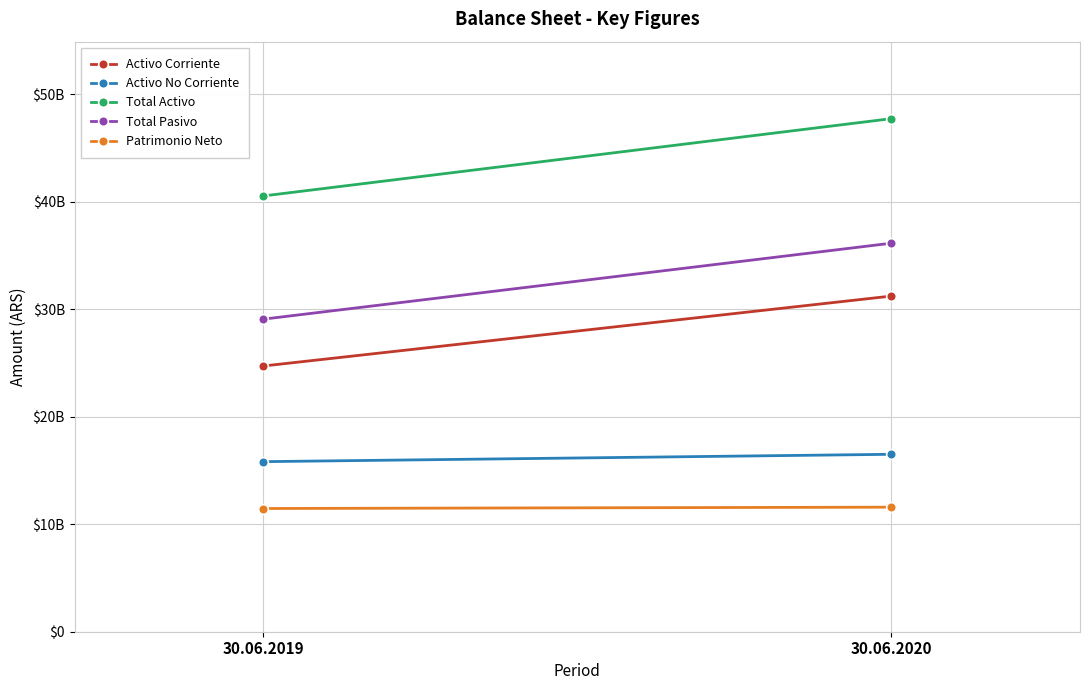

How many distinct data groups are displayed?

5